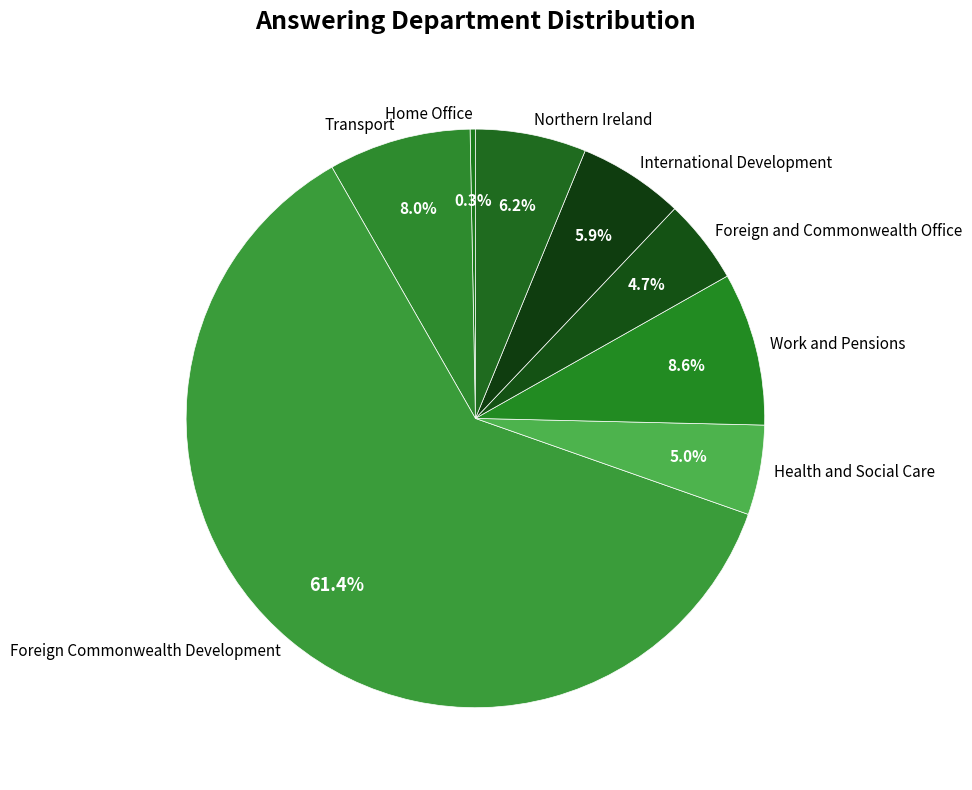

To the nearest percent, what is the difference between the largest and smallest slice percentages?

61%